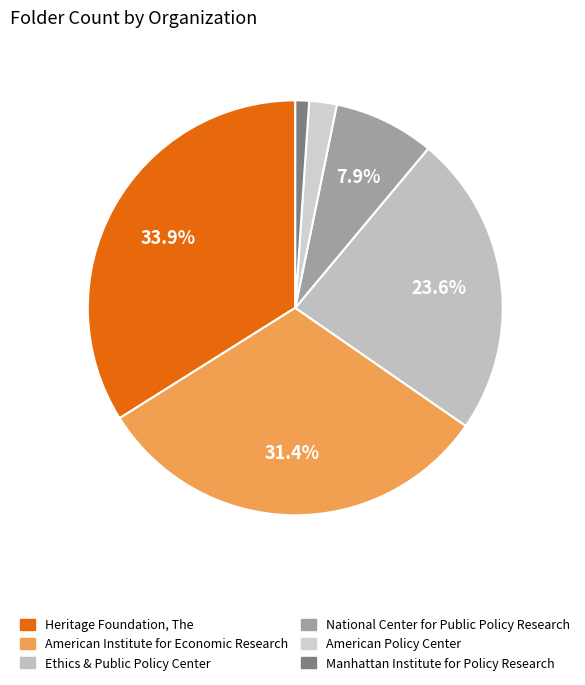

Does Heritage Foundation, The account for over 50% of the chart?

No